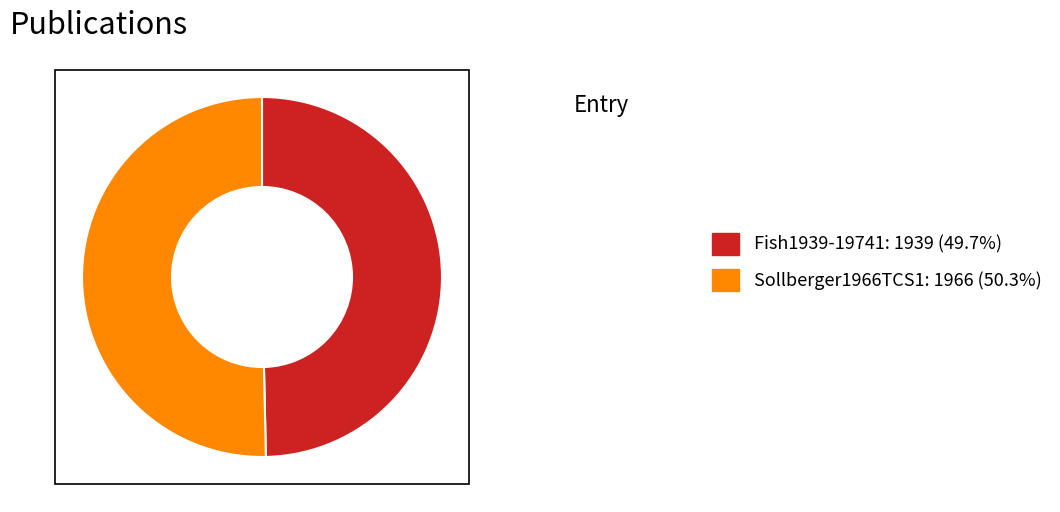

Rank the categories by value from lowest to highest.

Fish1939-19741, Sollberger1966TCS1